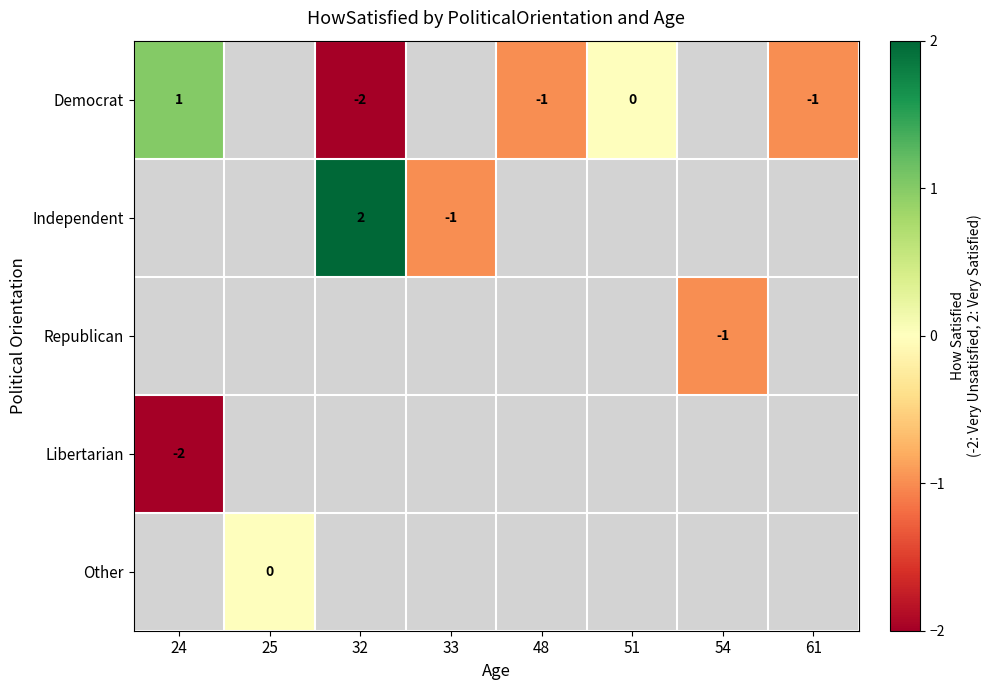

The Independent series shows 1 at 32. True or false?

False